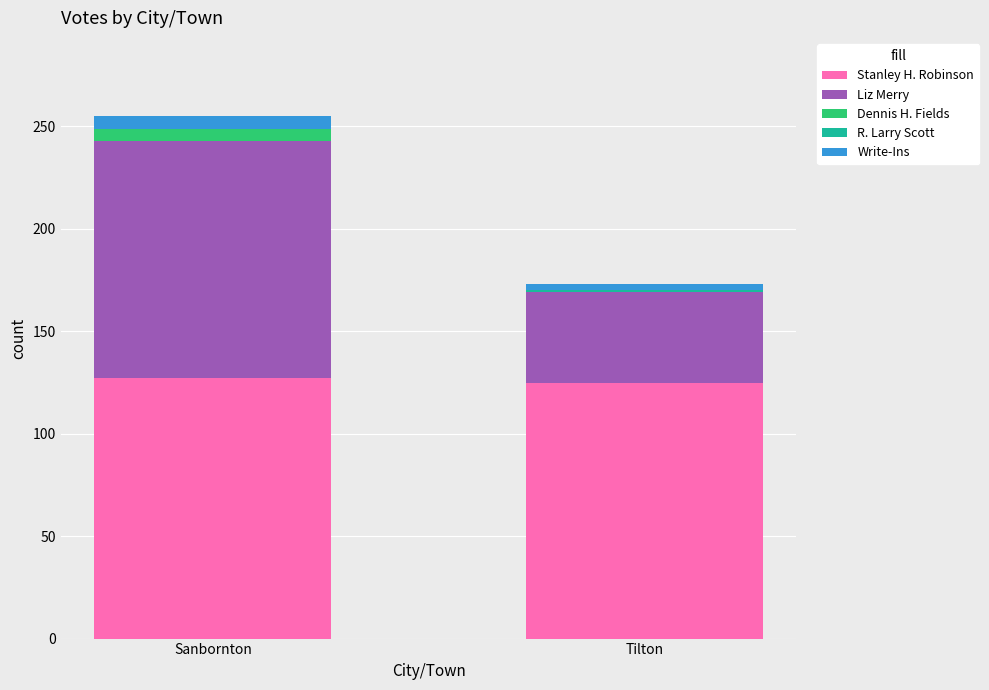

At which category is the sum across all series the highest?

Sanbornton